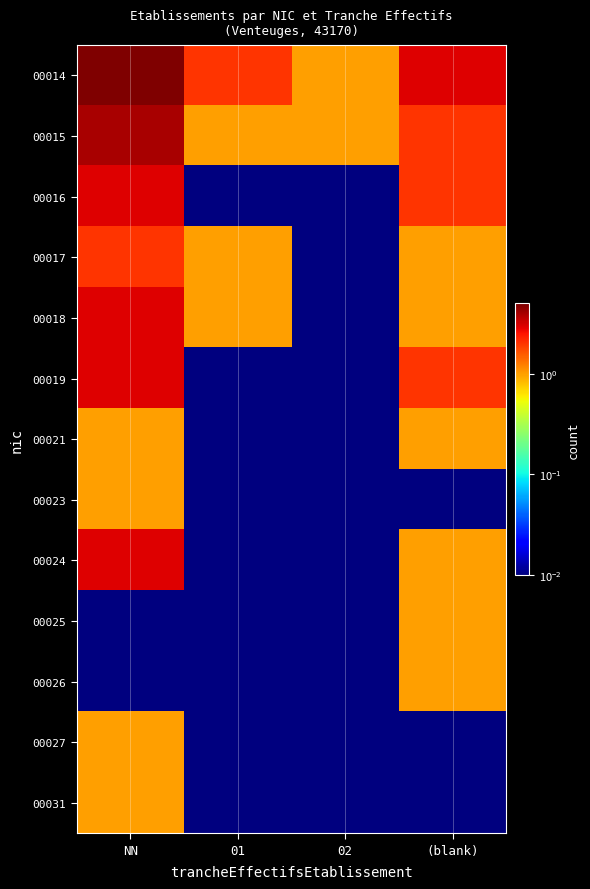

Reading right to left, transcribe all the data shown in this chart.

00014: (blank)=3.0	02=1.0	01=2.0	NN=5.0
00015: (blank)=2.0	02=1.0	01=1.0	NN=4.0
00016: (blank)=2.0	02=0.0	01=0.0	NN=3.0
00017: (blank)=1.0	02=0.0	01=1.0	NN=2.0
00018: (blank)=1.0	02=0.0	01=1.0	NN=3.0
00019: (blank)=2.0	02=0.0	01=0.0	NN=3.0
00021: (blank)=1.0	02=0.0	01=0.0	NN=1.0
00023: (blank)=0.0	02=0.0	01=0.0	NN=1.0
00024: (blank)=1.0	02=0.0	01=0.0	NN=3.0
00025: (blank)=1.0	02=0.0	01=0.0	NN=0.0
00026: (blank)=1.0	02=0.0	01=0.0	NN=0.0
00027: (blank)=0.0	02=0.0	01=0.0	NN=1.0
00031: (blank)=0.0	02=0.0	01=0.0	NN=1.0